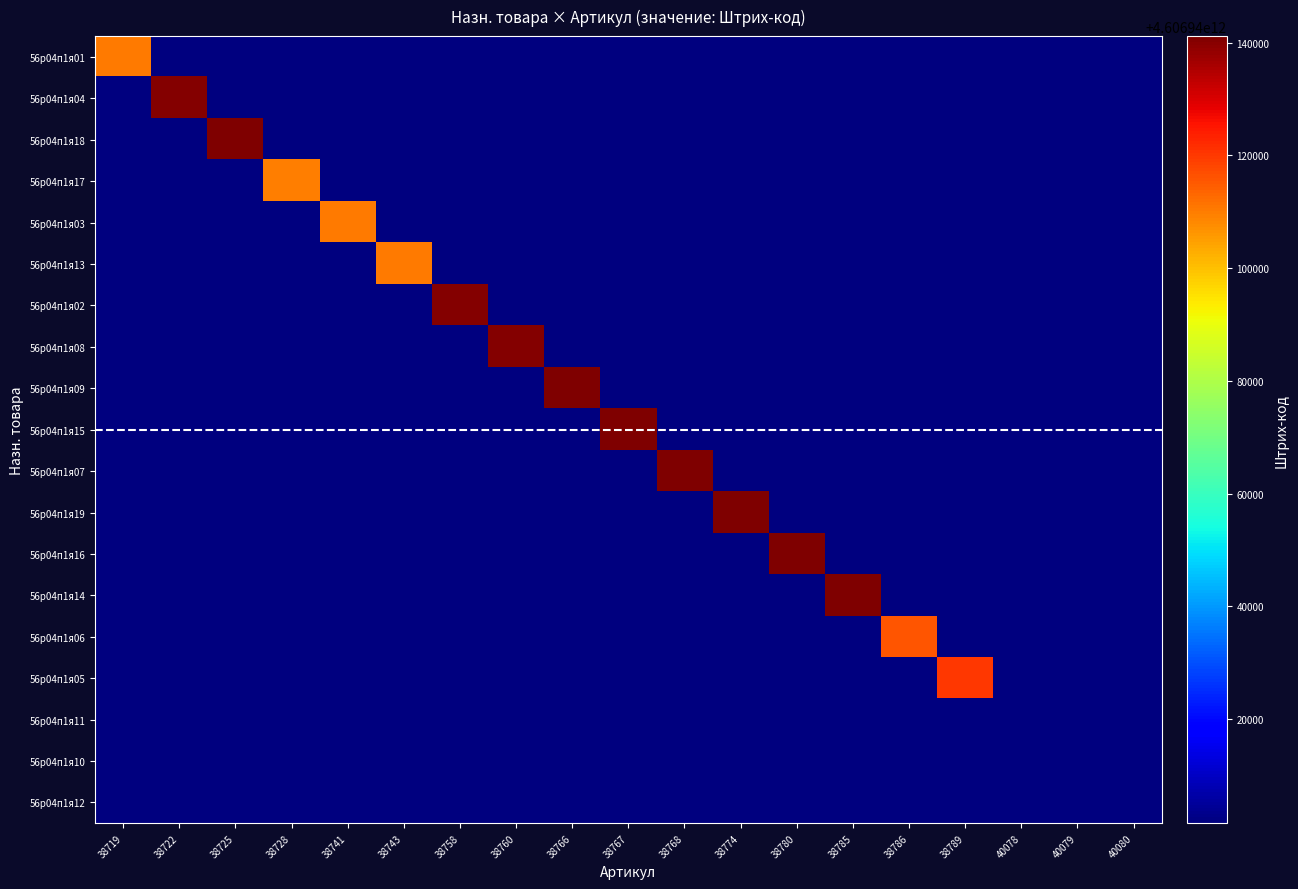

At how many categories does at least one series exceed 2051120176259?

19